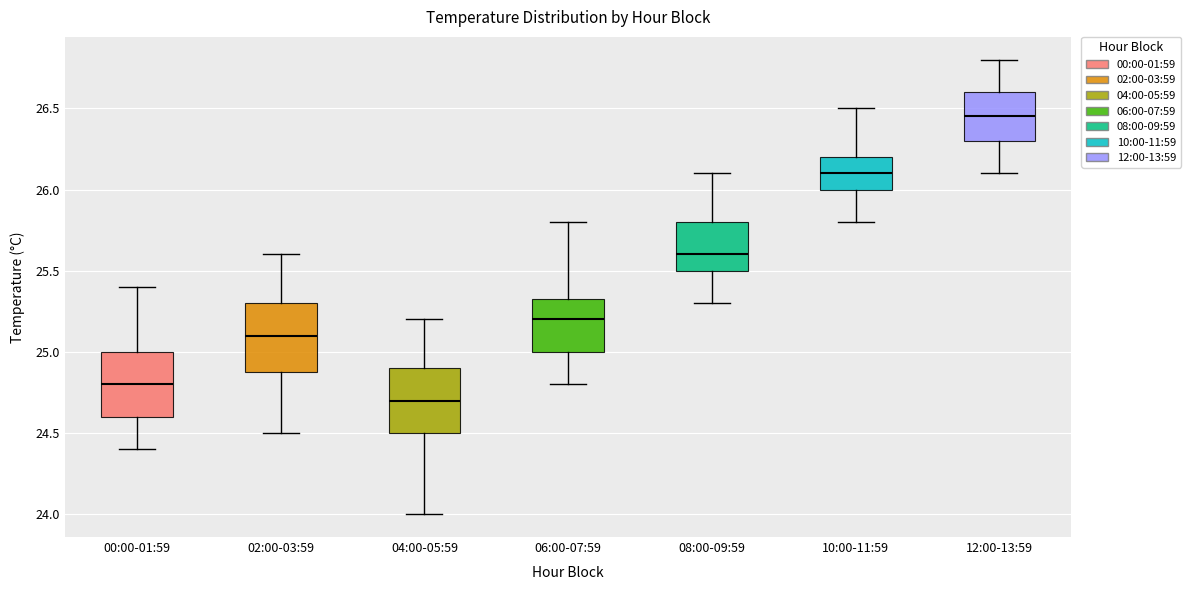

Which box has the highest median line?

12:00-13:59